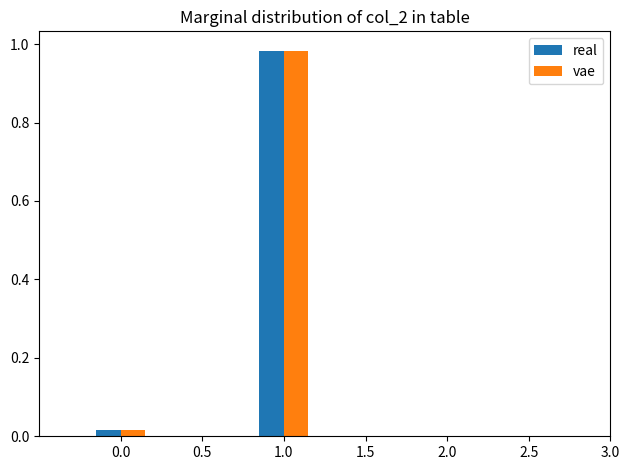

Is the value of real at 1.0 greater than the value of vae at 2.0?

Yes